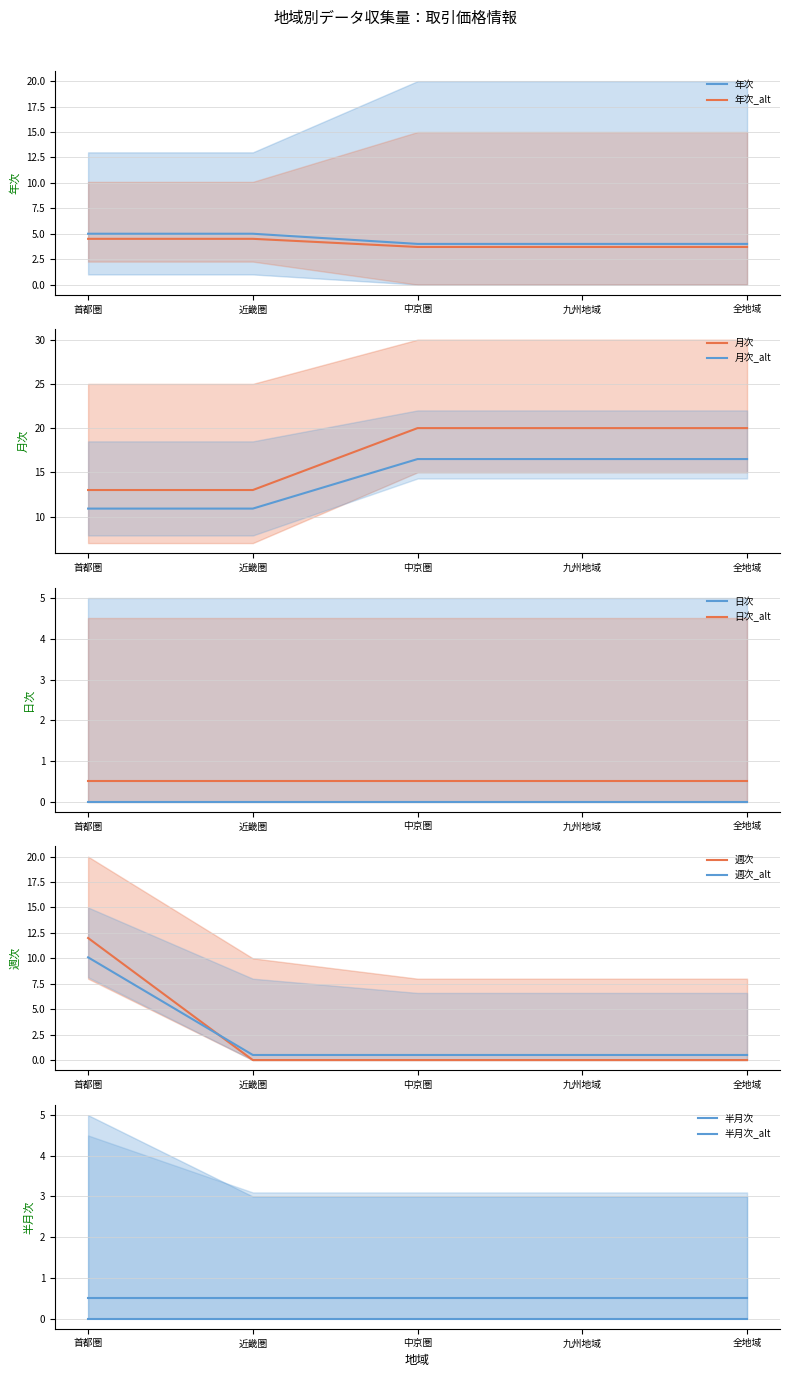

At which category is the sum across all series the highest?

首都圏